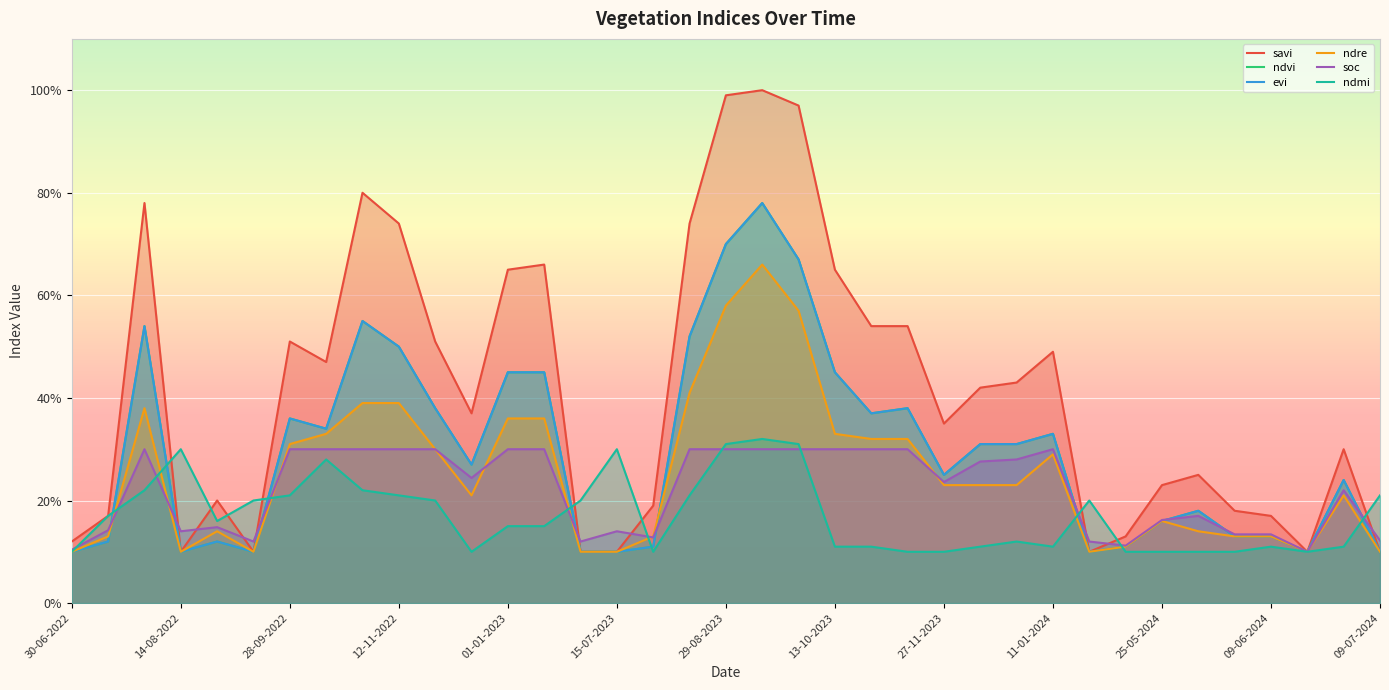

True or false: savi and soc intersect in this chart.

True